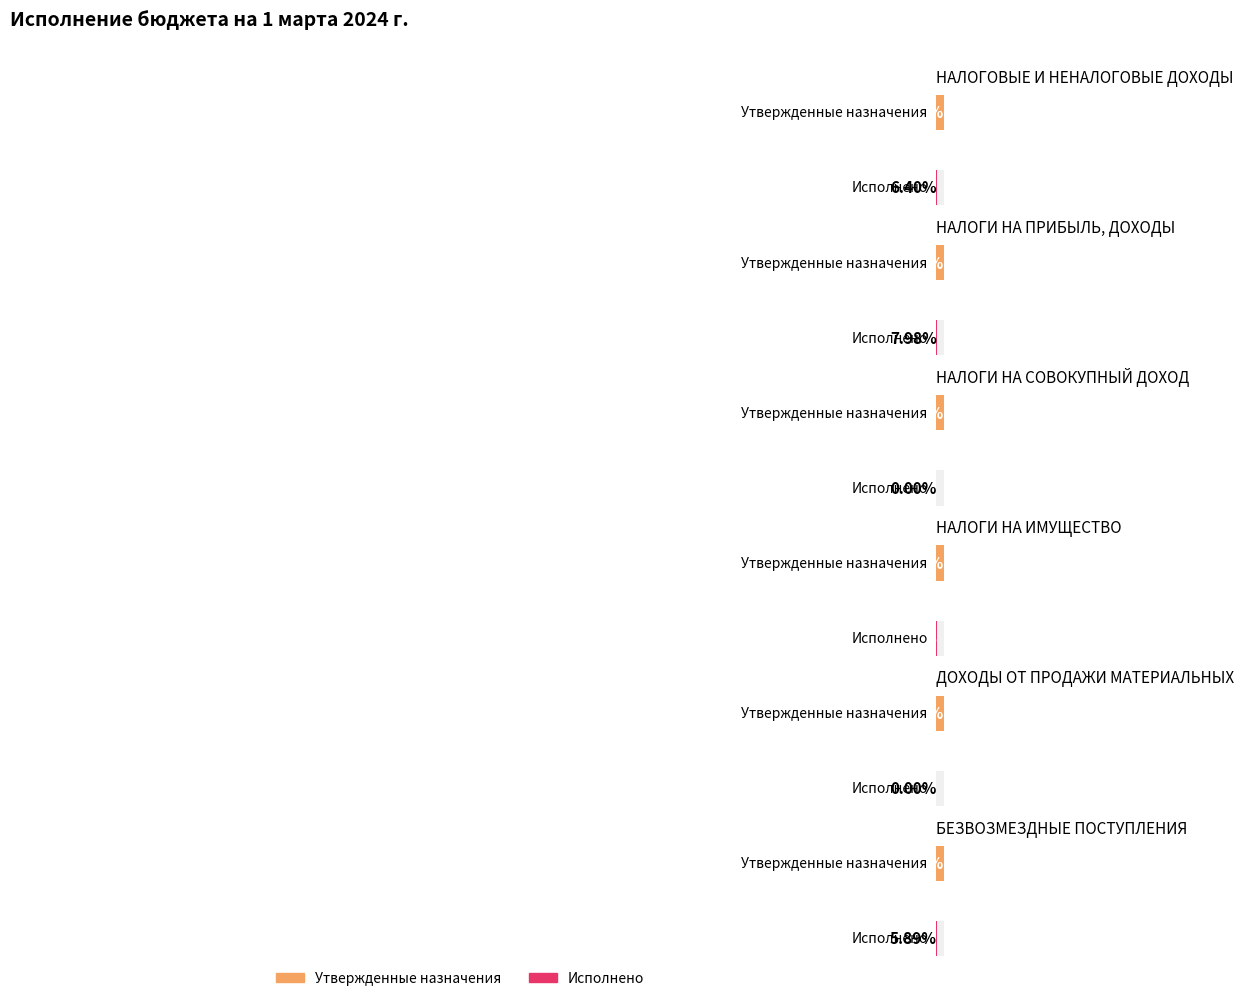

What is the difference between the highest and lowest values at НАЛОГОВЫЕ И НЕНАЛОГОВЫЕ ДОХОДЫ?

1557591.6